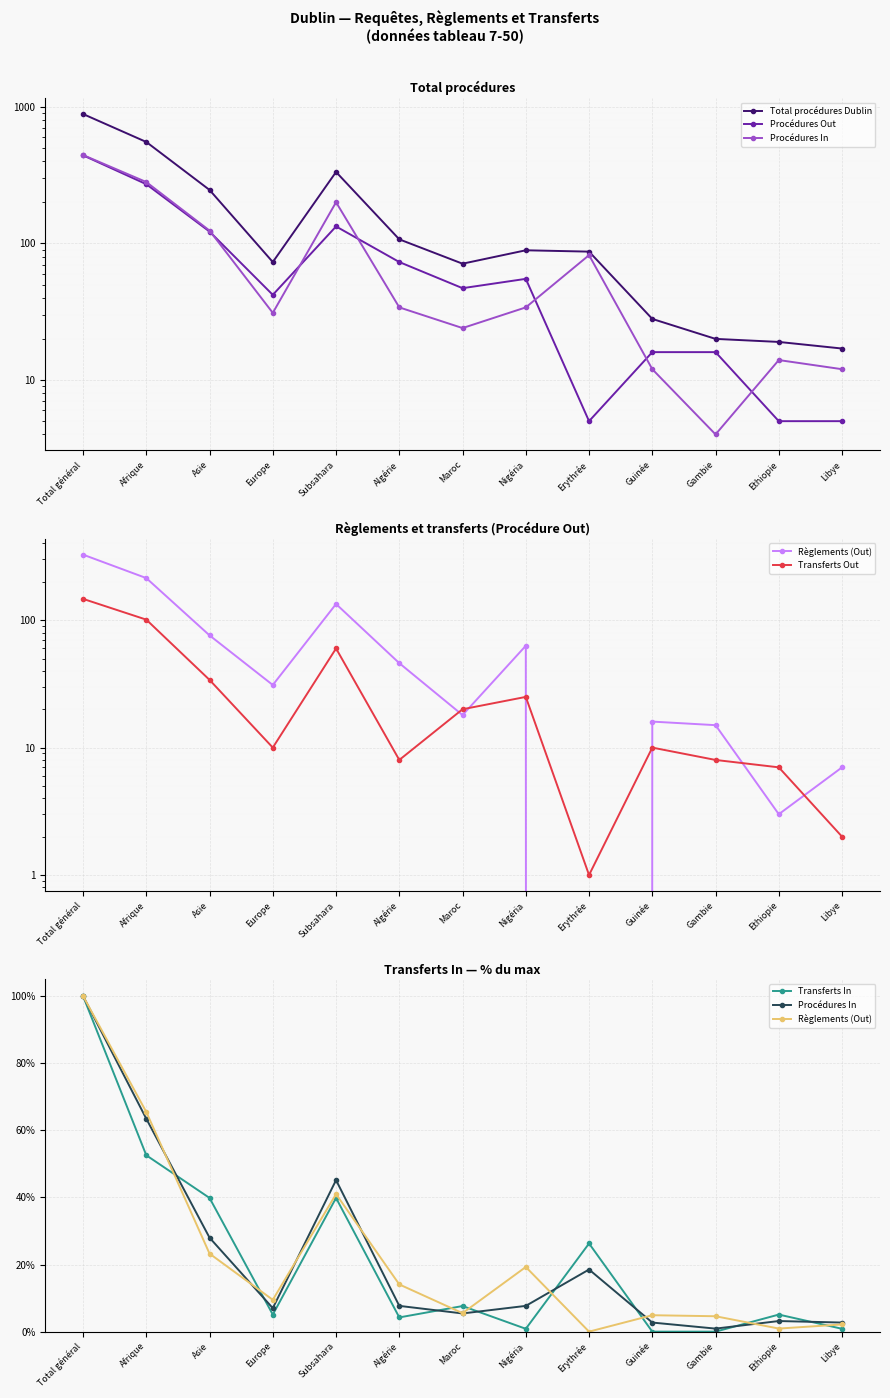

True or false: Transferts Out and Transferts In cross at least once.

True